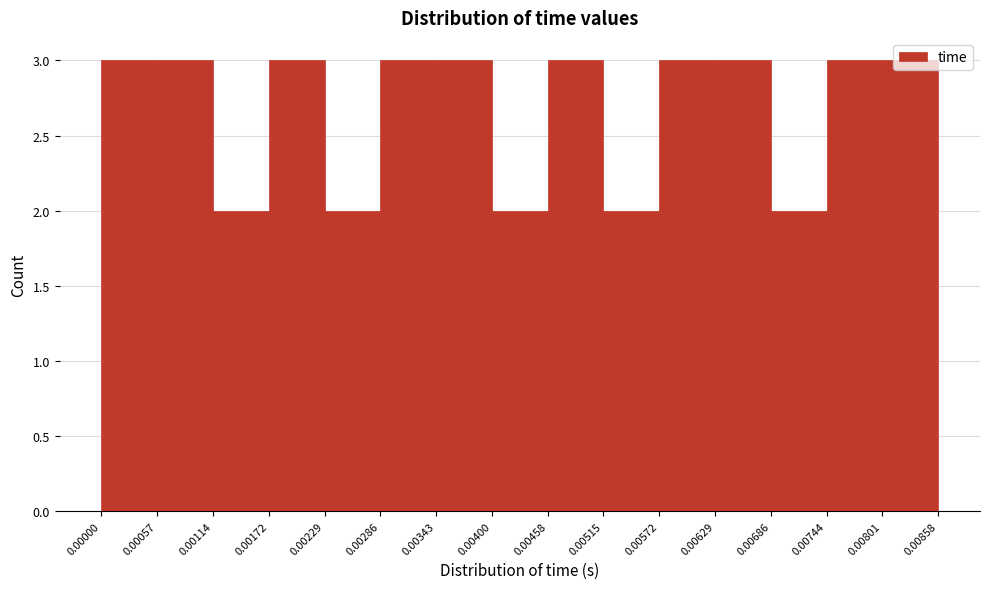

Reading left to right, list every bar in this chart as the range it spans on the x-axis followed by its height. The values are not printed on the chart, so give them approximately, as read against the axis.

0.00000 to 0.00057: 3
0.00057 to 0.00114: 3
0.00114 to 0.00172: 2
0.00172 to 0.00229: 3
0.00229 to 0.00286: 2
0.00286 to 0.00343: 3
0.00343 to 0.00400: 3
0.00400 to 0.00458: 2
0.00458 to 0.00515: 3
0.00515 to 0.00572: 2
0.00572 to 0.00629: 3
0.00629 to 0.00686: 3
0.00686 to 0.00744: 2
0.00744 to 0.00801: 3
0.00801 to 0.00858: 3